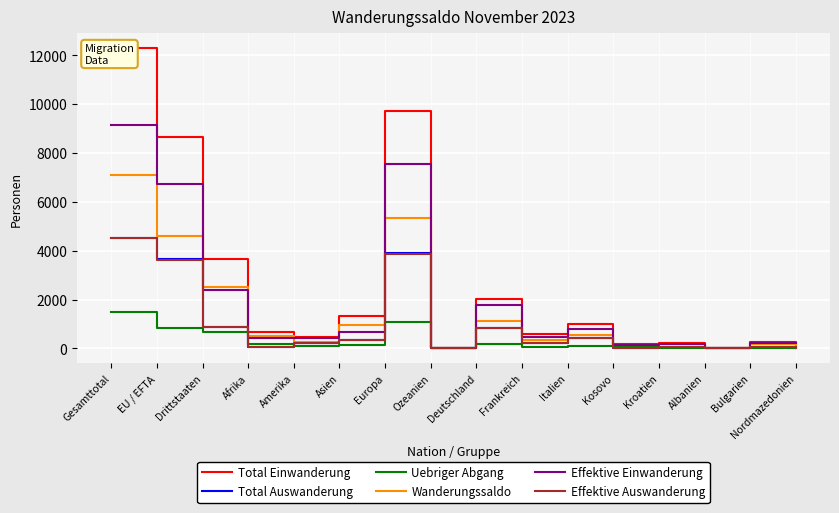

What is the difference between the Total Einwanderung values at Bulgarien and Kosovo?

86